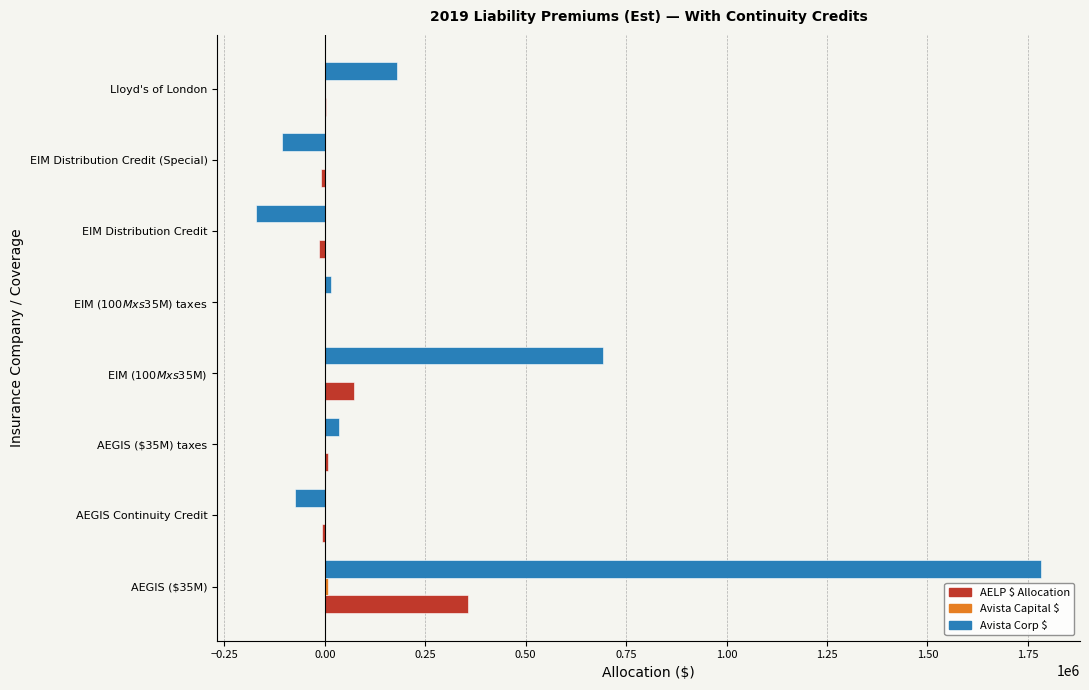

Count the number of categories in the chart.

8